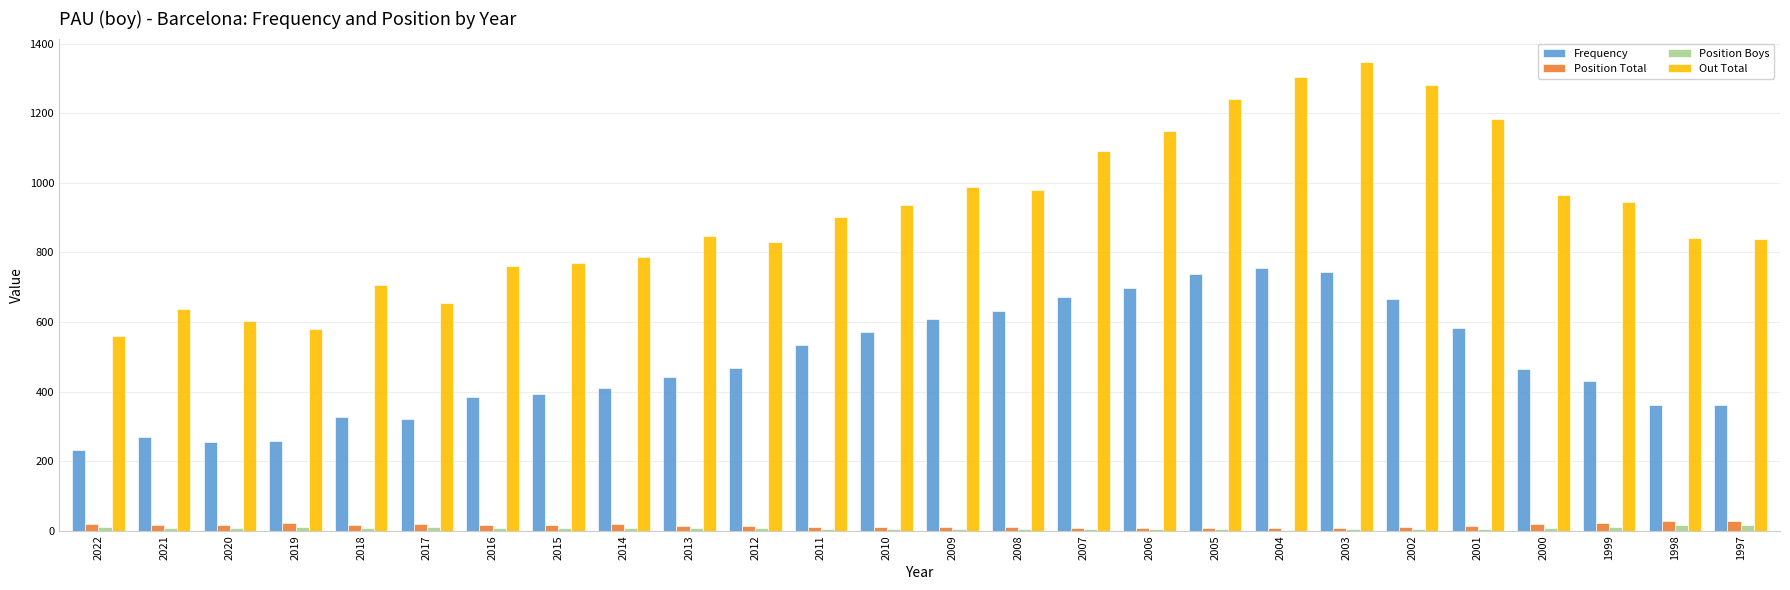

How many data points does each series have?

26